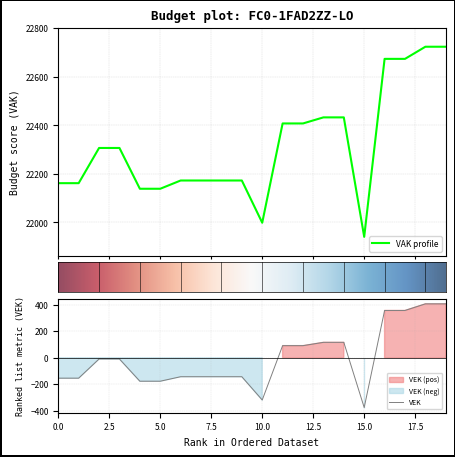

What are all the series names shown in the legend?

VAK, VEK